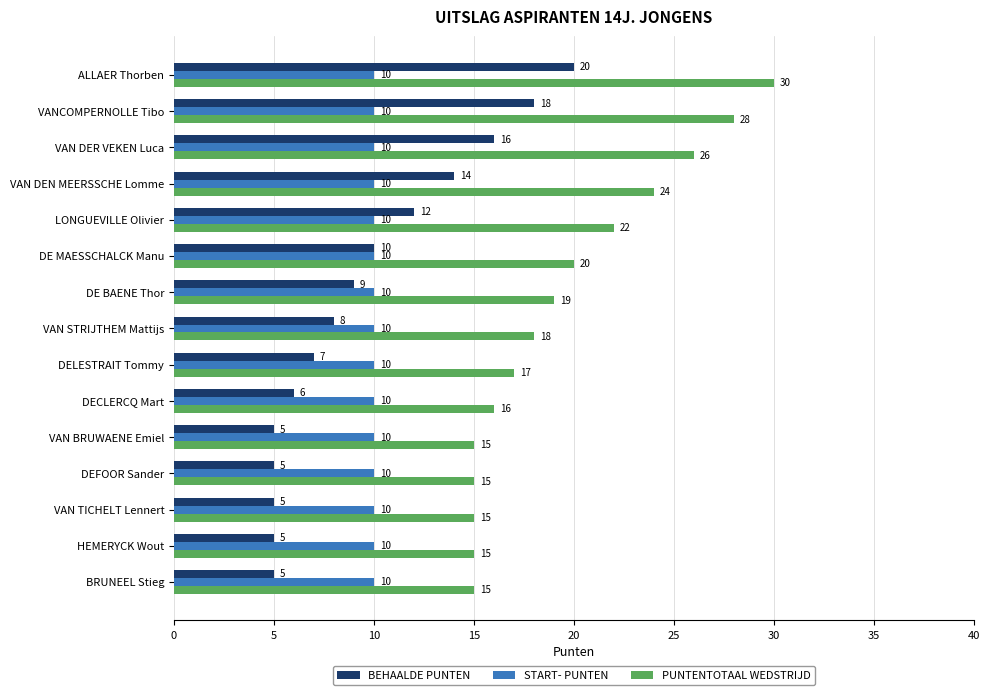

True or false: START- PUNTEN has a value of 10 at VAN STRIJTHEM Mattijs.

True